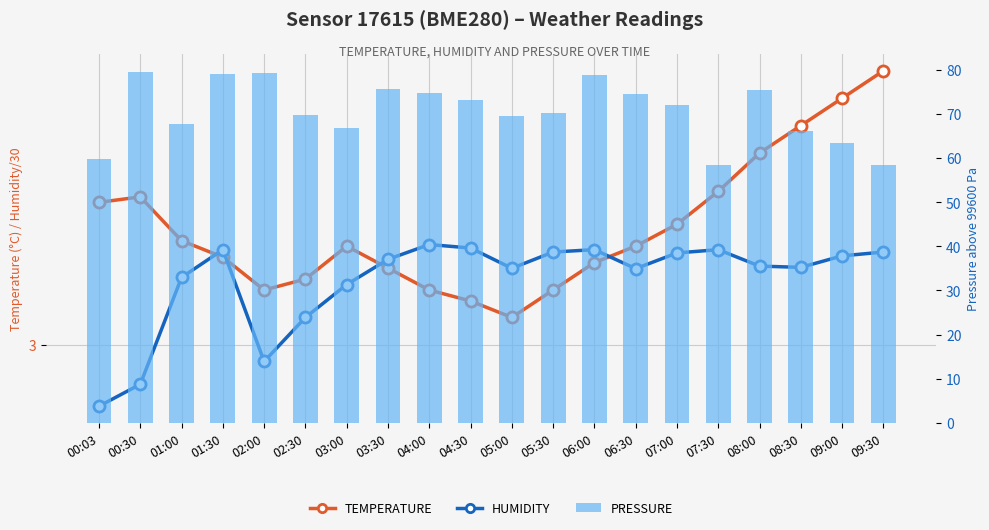

List the series in order of their peak value, lowest first.

humidity (scaled), temperature, pressure (Pa above 99600)